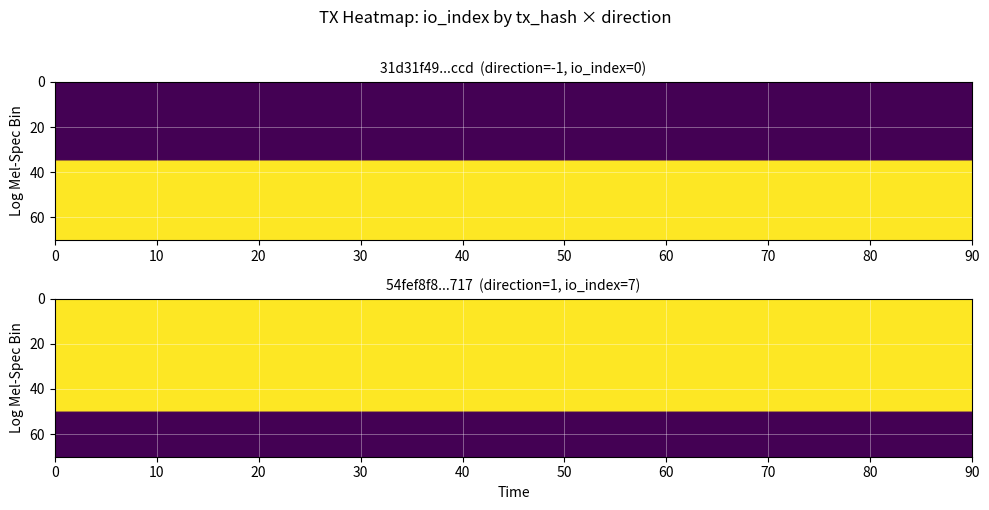

How many values in 31d31f49059c4e497c56362cf92c9d7c7664ccd are below zero?

1